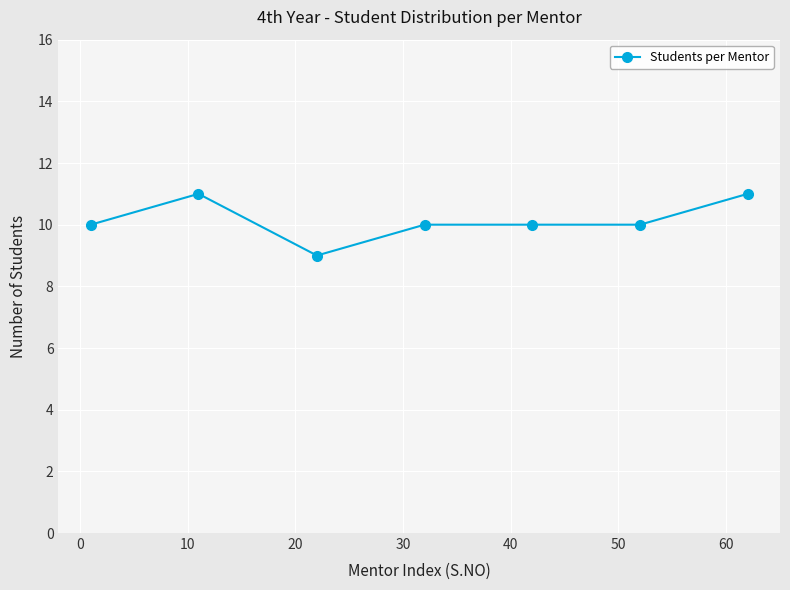

Count the number of categories in the chart.

7